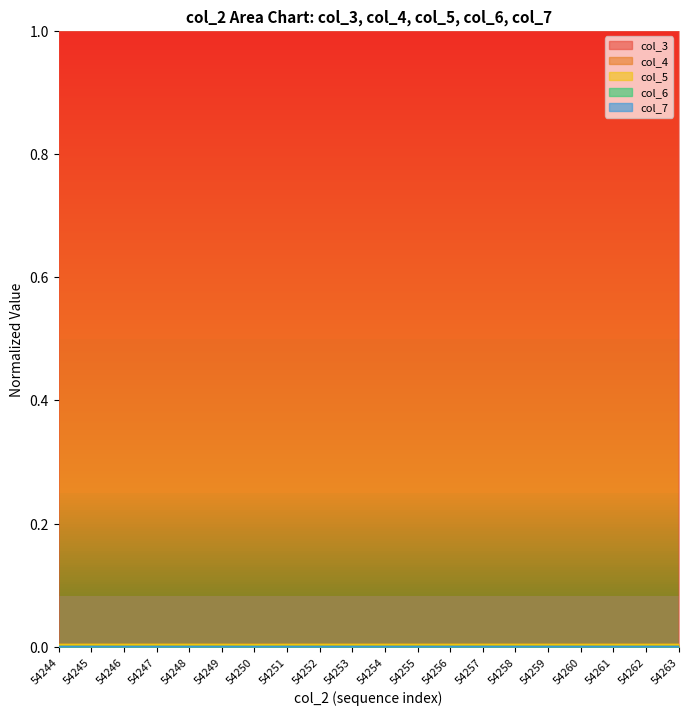

Count the col_4 values in the range 0 to 1.

20